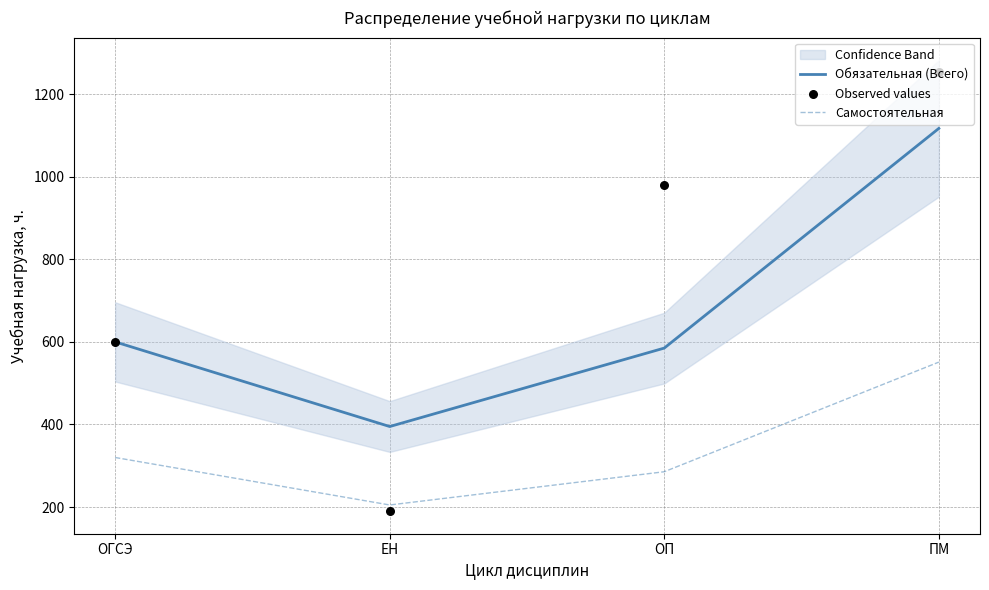

Is the value of Observed values at ОП greater than the value of Обязательная (Всего) at ЕН?

Yes